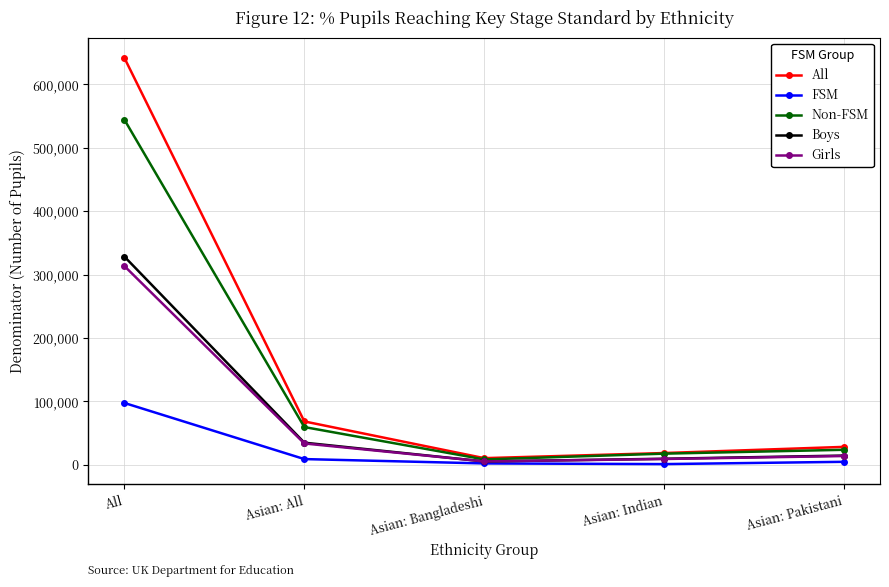

Is it true that Non-FSM equals 23567 at Asian: Pakistani?

True